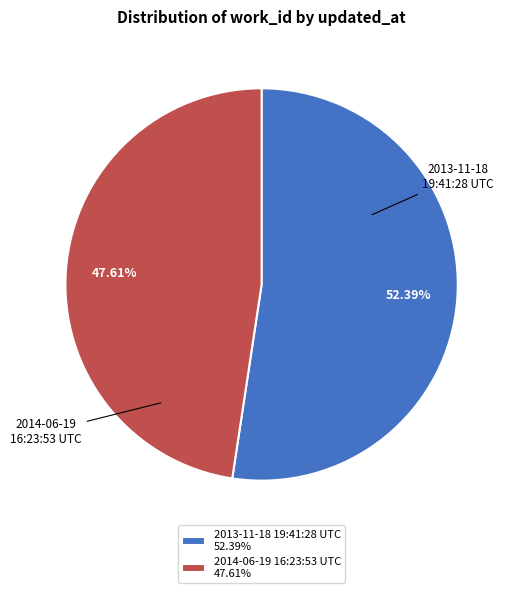

What percentage is the 2014-06-19 16:23:53 UTC slice, to the nearest percent?

48%